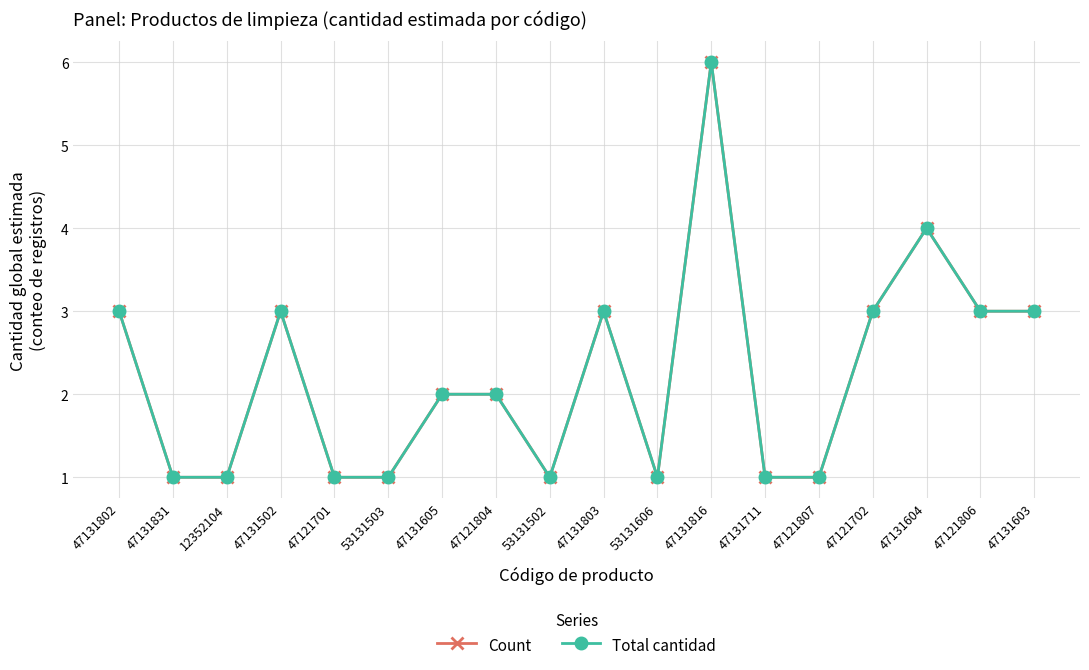

Count the Count values in the range 1 to 3.

16